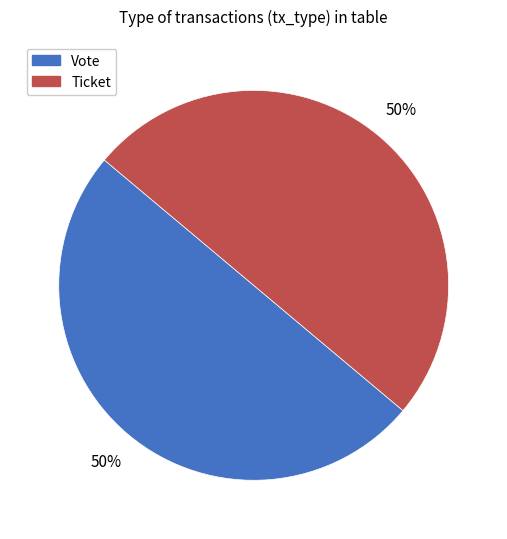

Combined, do Ticket and Vote account for over 50%?

Yes